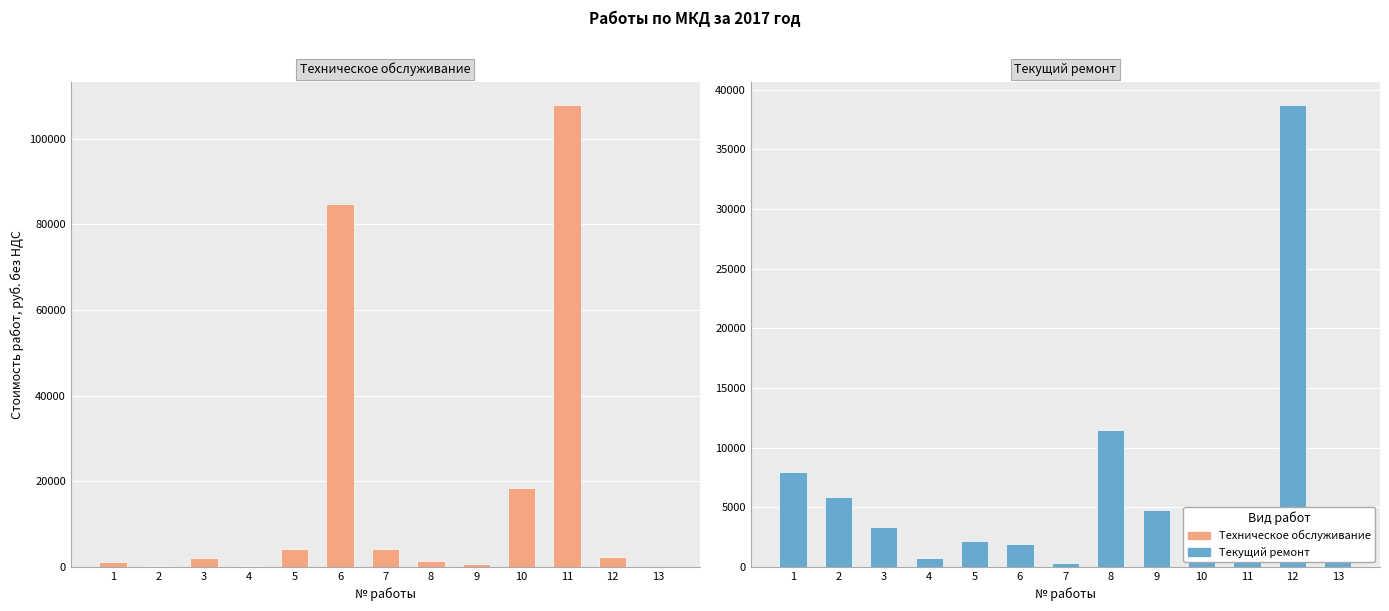

Rank the series by their average value, from highest to lowest.

Техническое обслуживание, Текущий ремонт